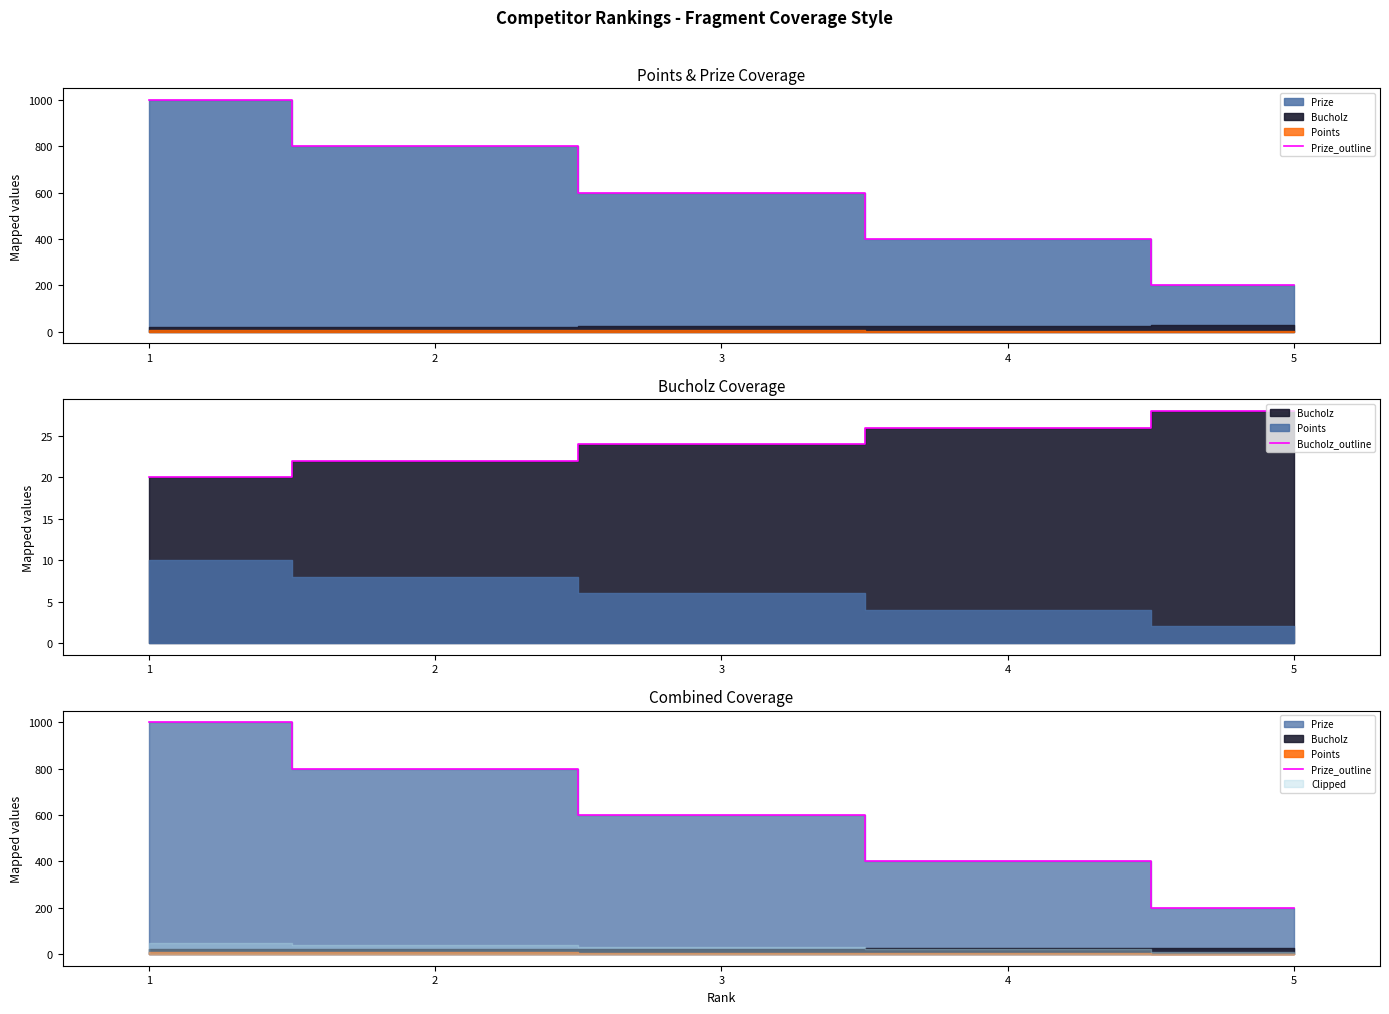

True or false: Bucholz_outline and Prize_outline cross at least once.

False